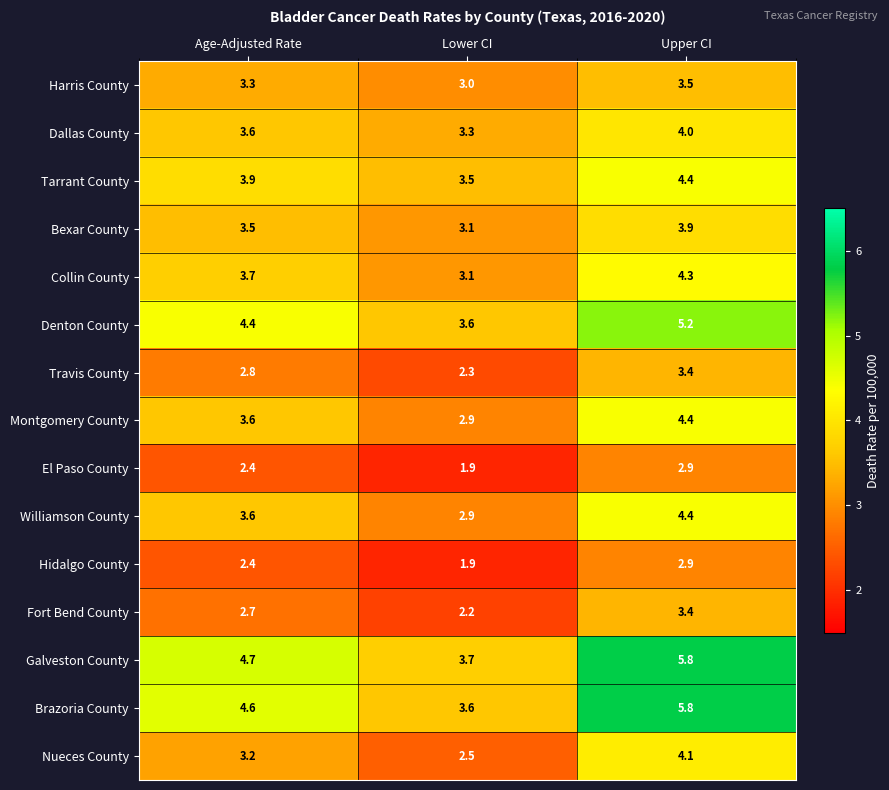

At which label does Fort Bend County reach its peak?

Upper CI